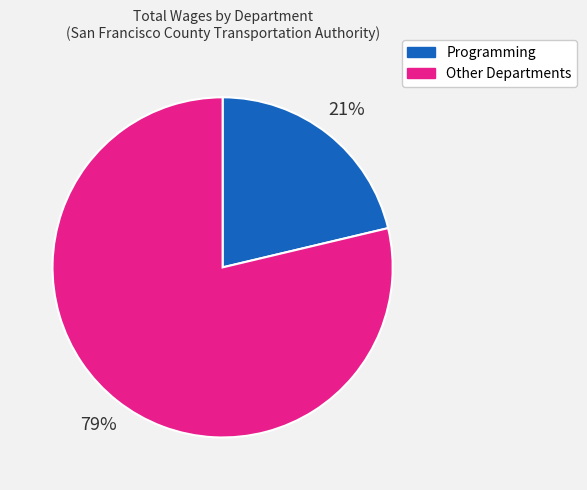

How many slices are in this pie chart?

2